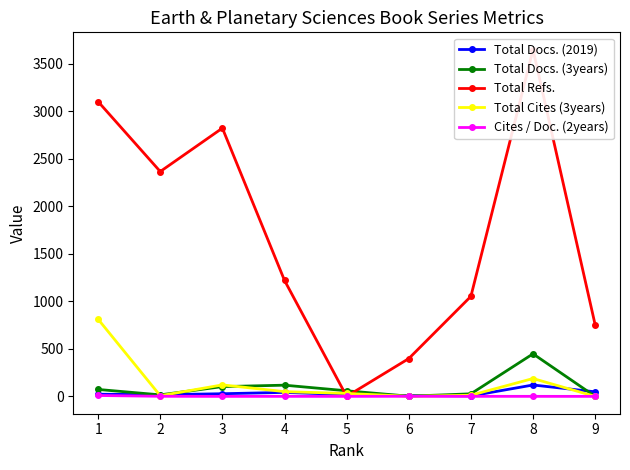

Rank the categories by Total Docs. (2019) value from highest to lowest.

8, 9, 4, 3, 1, 5, 2, 6, 7